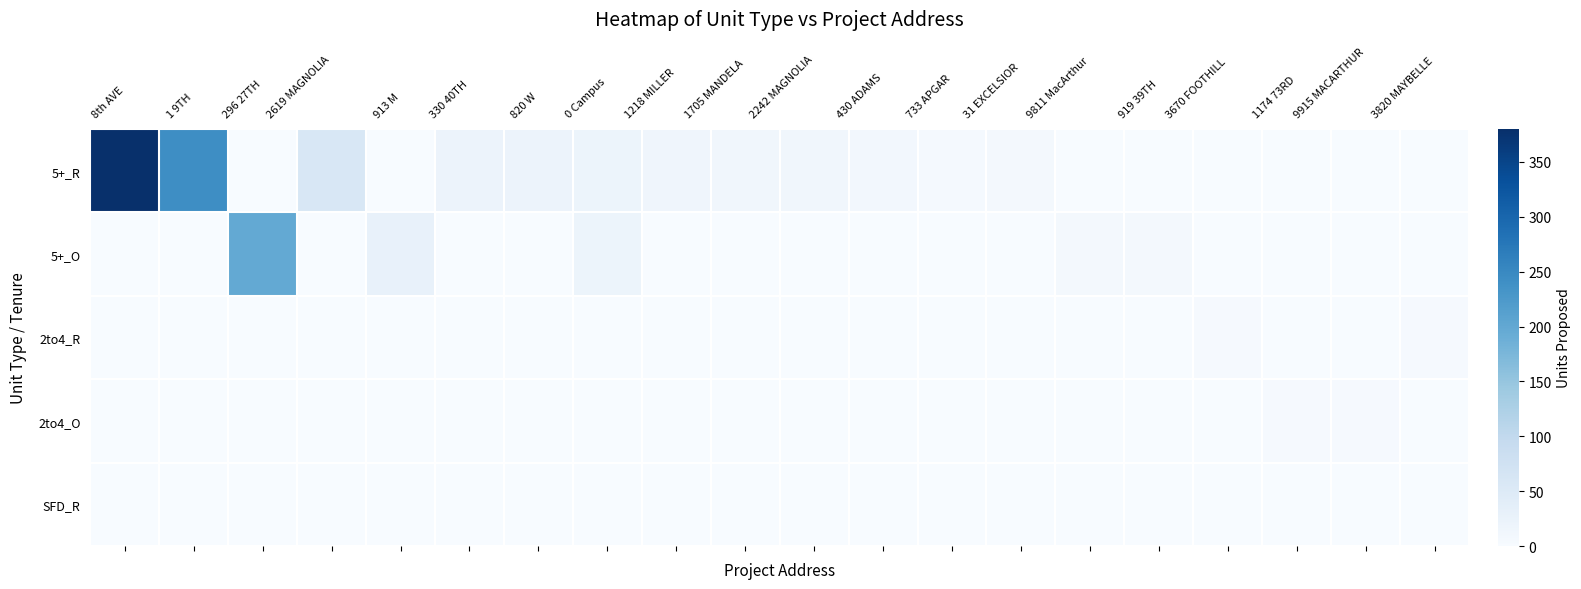

At 919 39TH, list the series in order from largest to smallest.

5+_O, 5+_R, 2to4_R, 2to4_O, SFD_R